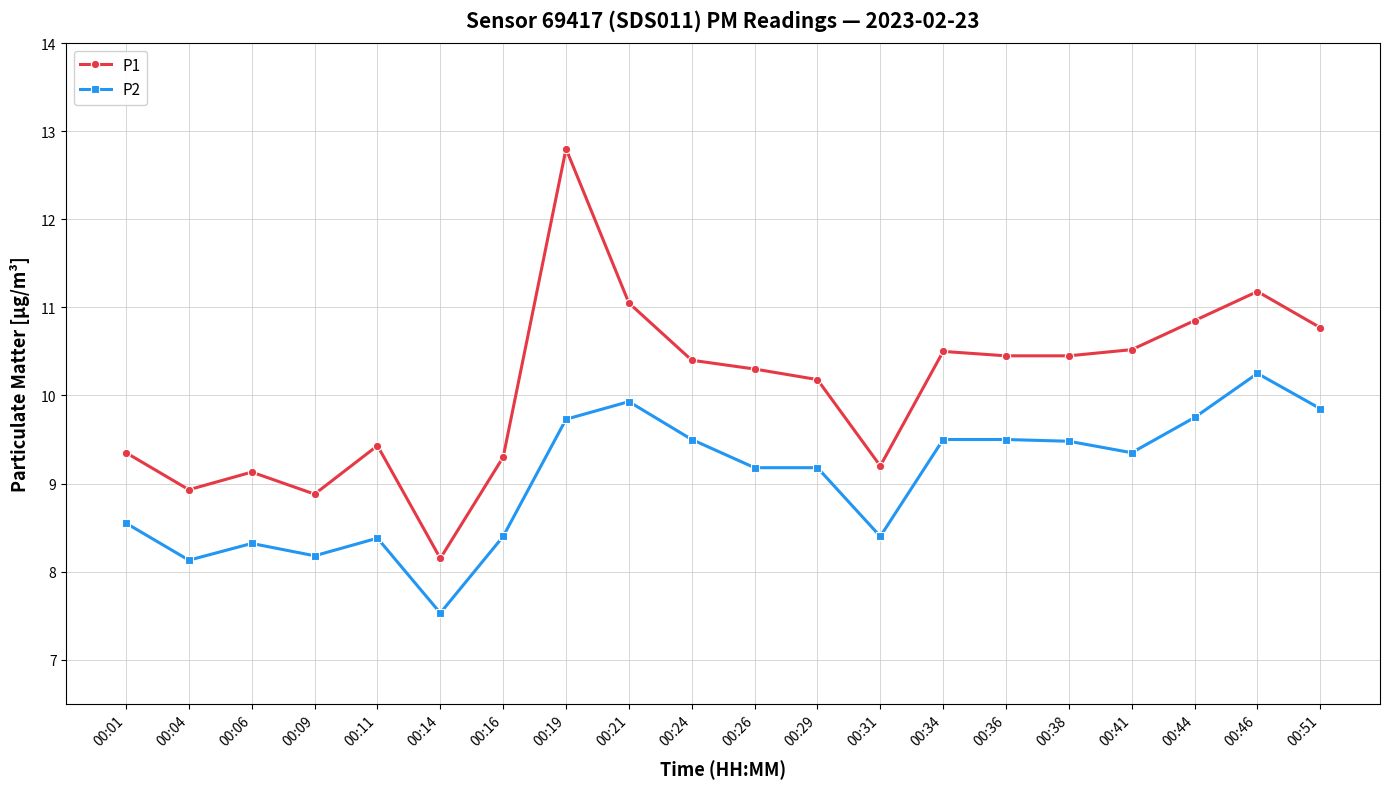

How many values in the P1 series exceed 10?

12